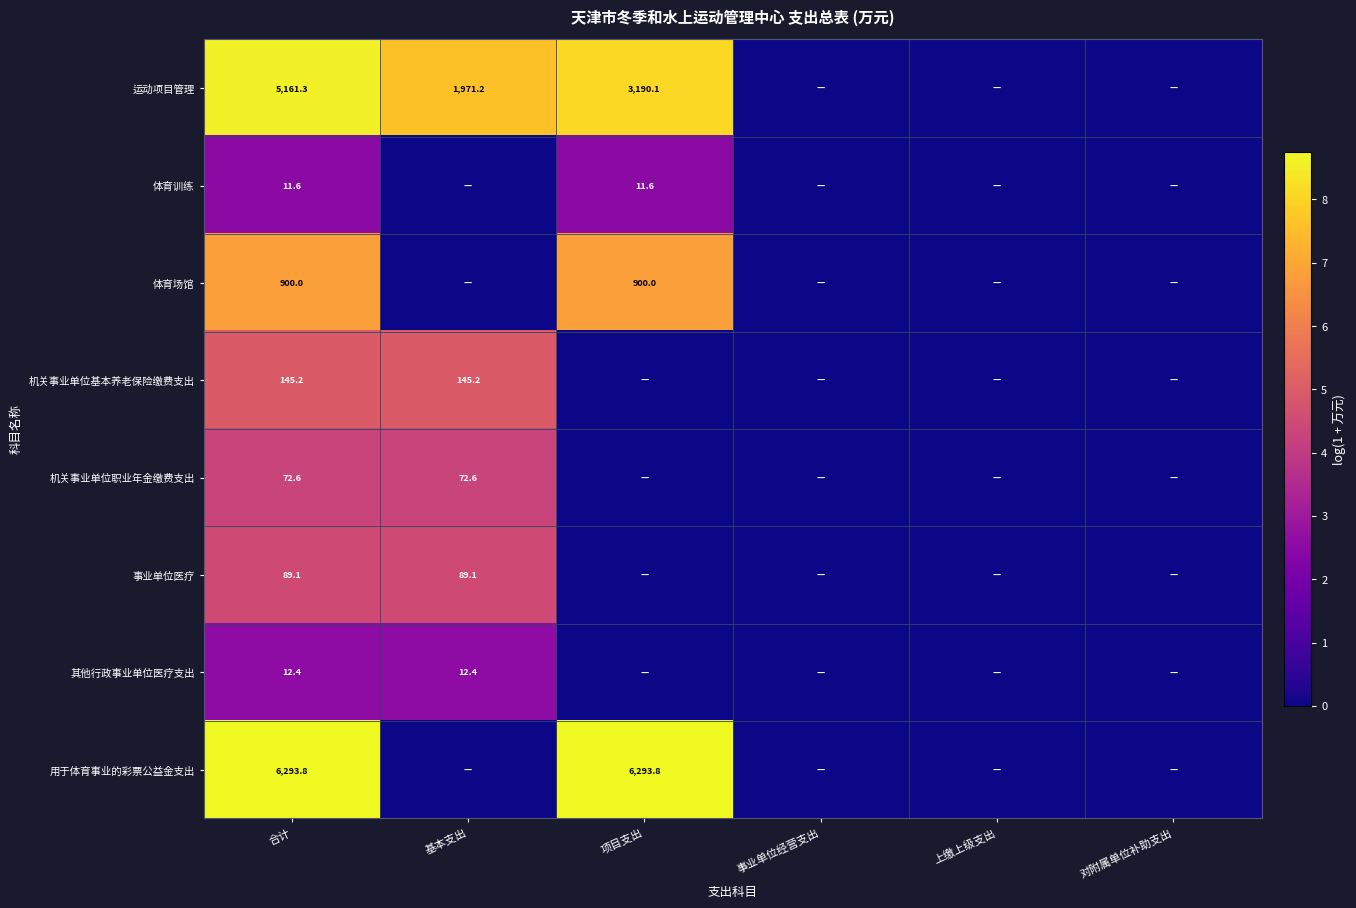

Is it true that 用于体育事业的彩票公益金支出 equals 9518.3 at 合计?

False